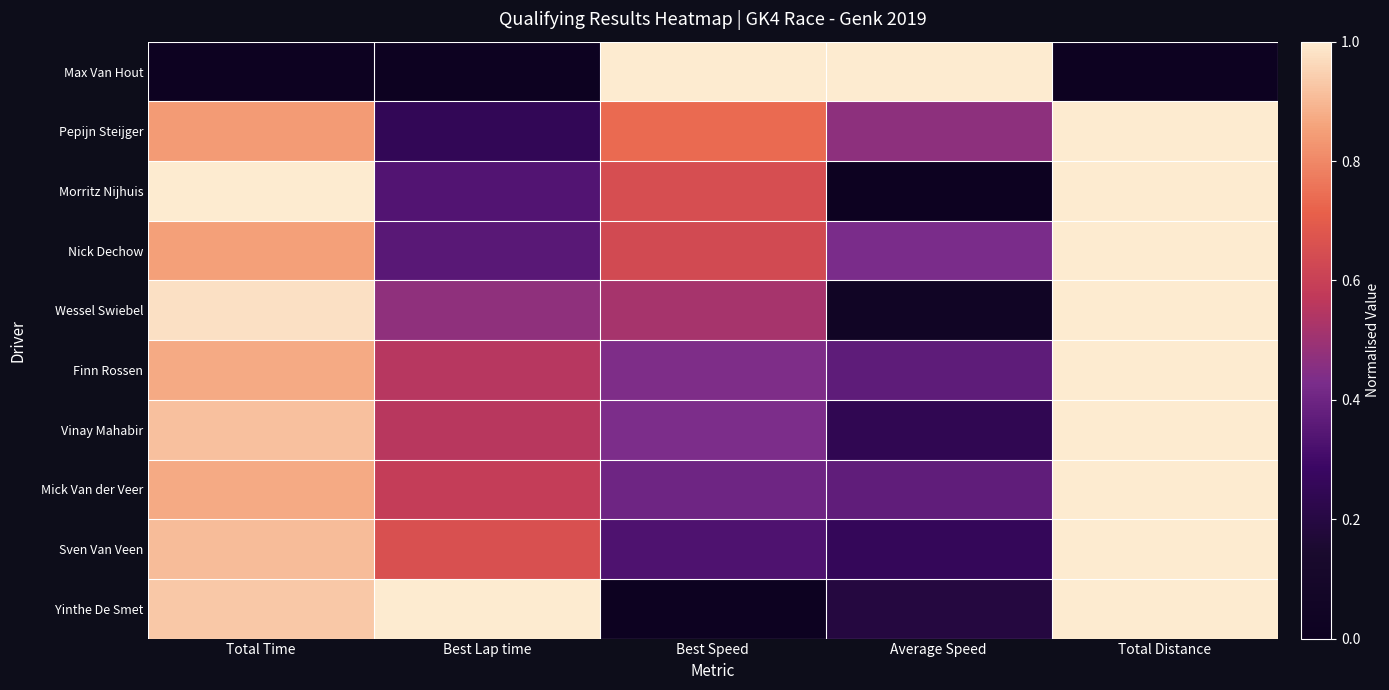

Which series has the widest spread of values?

Max Van Hout